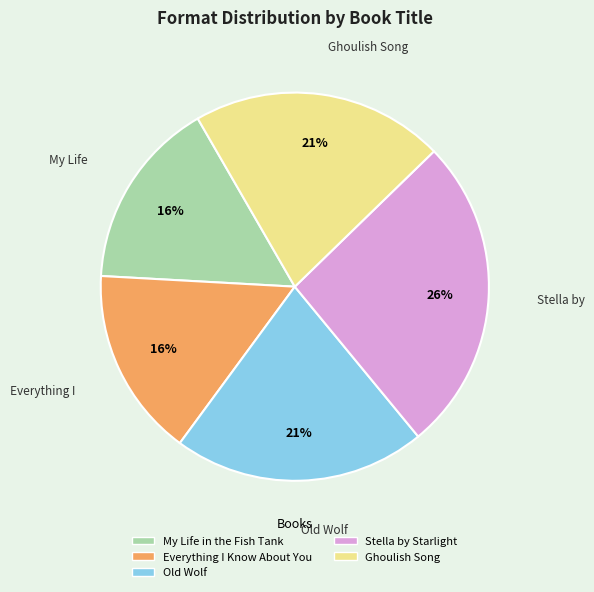

Combined, do Ghoulish Song and Everything I Know About You account for over 50%?

No